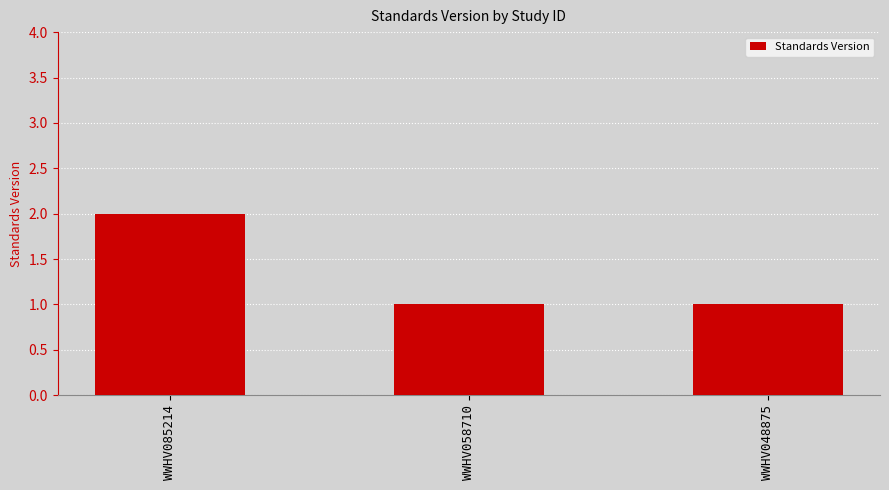

The value at WWHV058710 is 1. True or false?

True